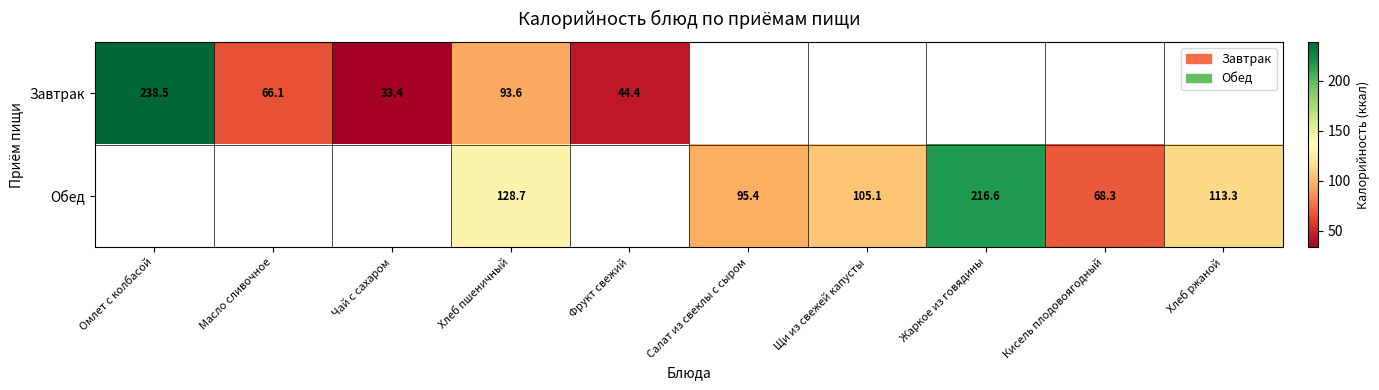

At which category does the chart reach its peak across all series?

Омлет с колбасой